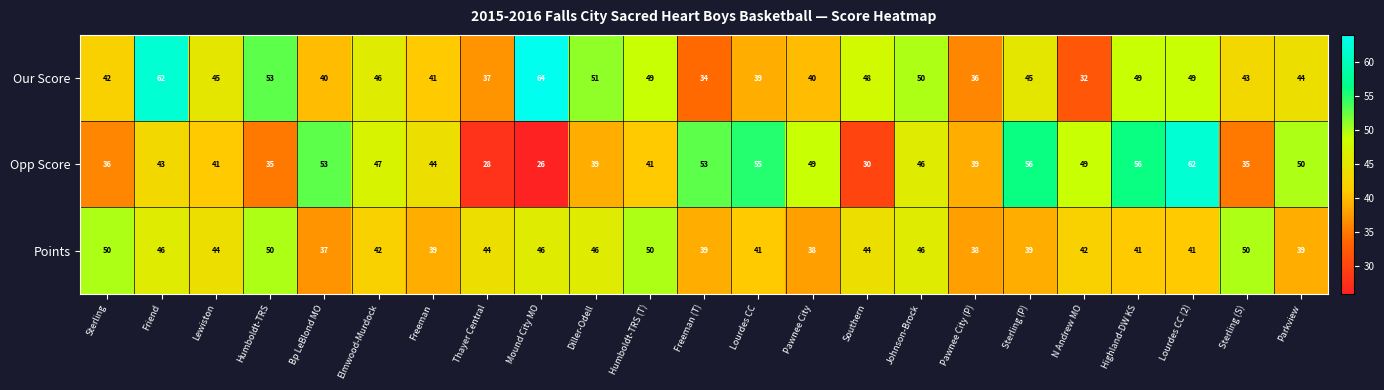

What is the sum of all Opp Score values?

1013